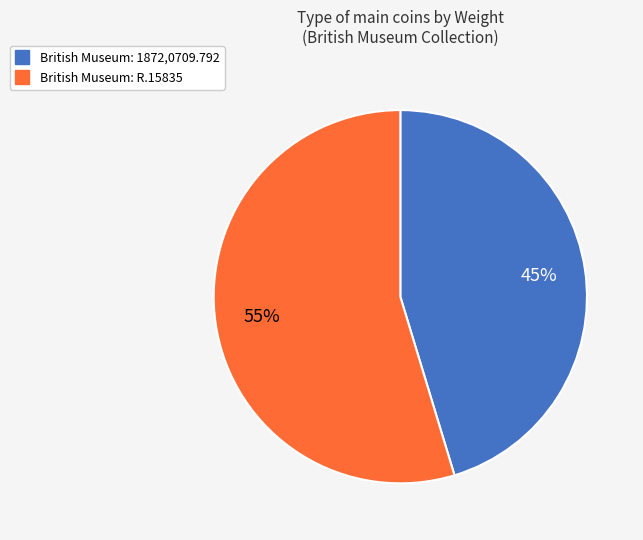

What is the smallest slice in the pie chart?

British Museum: 1872,0709.792